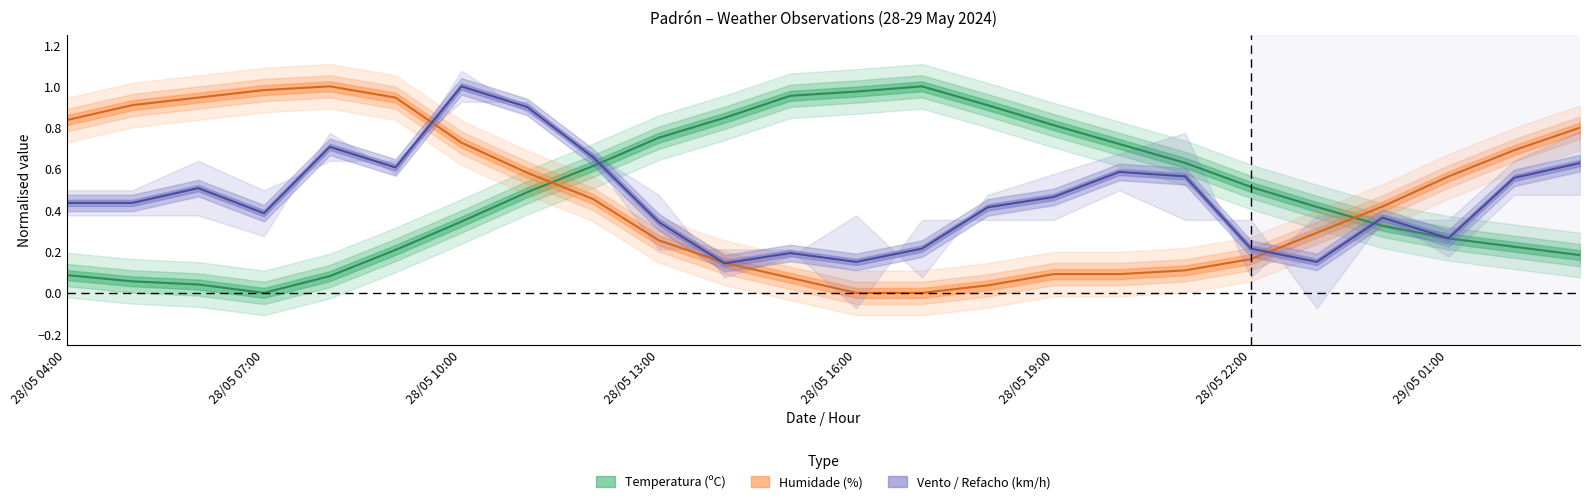

Where is the first local maximum for Humidade (%)?

28/05 08:00